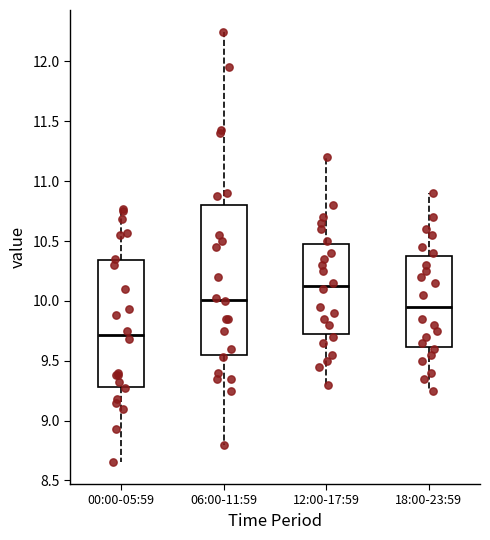

Comparing the boxes themselves (not the whiskers), which one is the tallest?

06:00-11:59